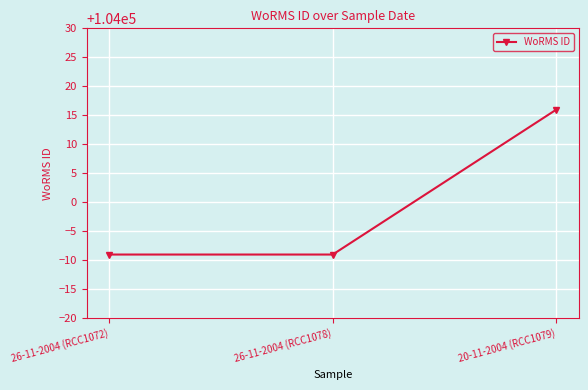

How many lines are shown in the chart?

1